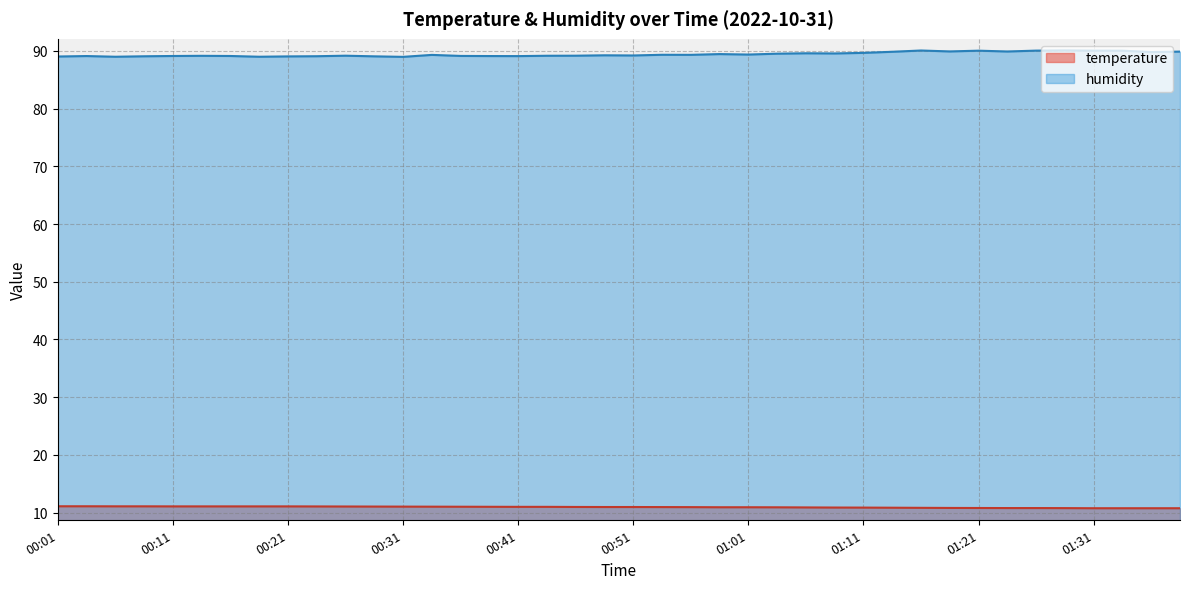

What is the difference between the maximum and minimum values in the temperature series?

0.3